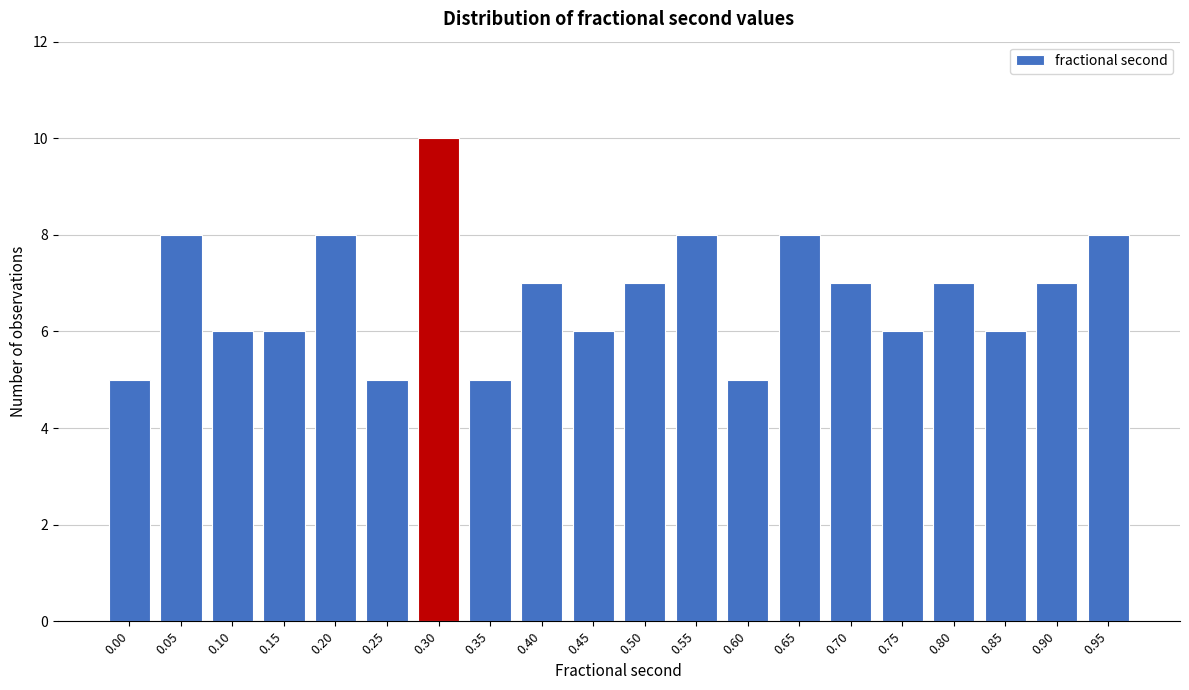

Reading left to right, what are all the values shown in this chart?

5	8	6	6	8	5	10	5	7	6	7	8	5	8	7	6	7	6	7	8